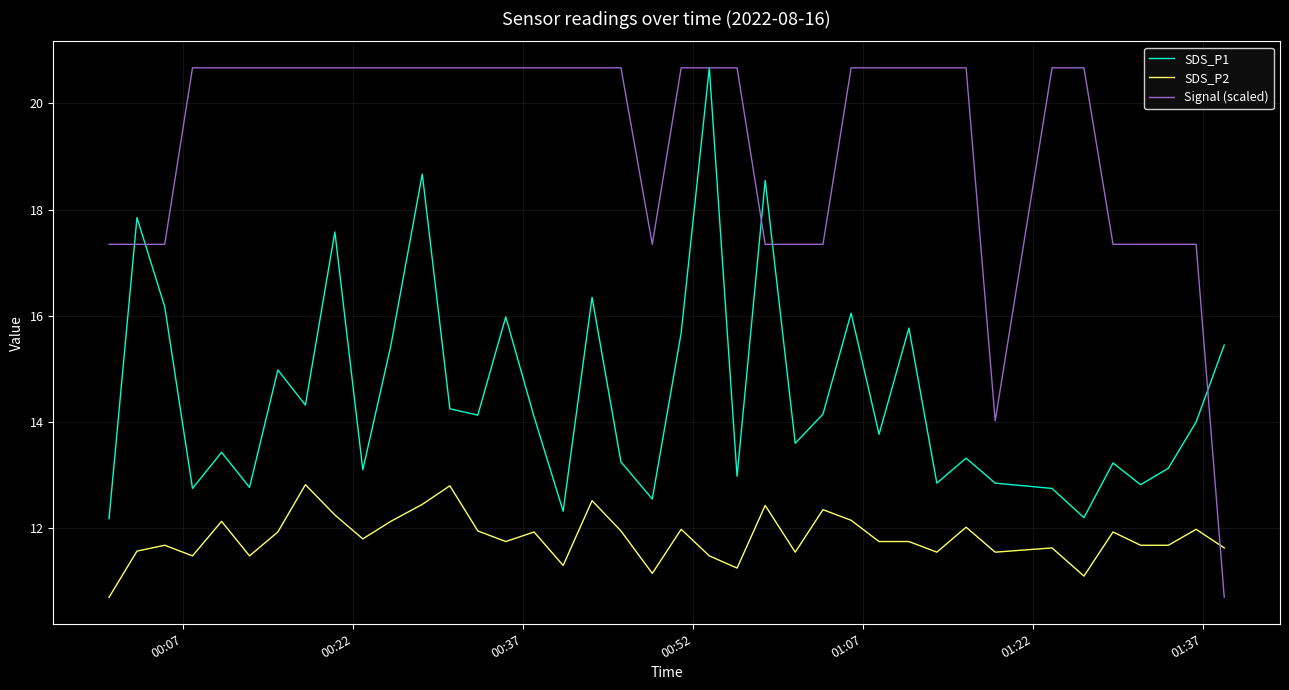

What is the average value of the SDS_P2 series?

11.8